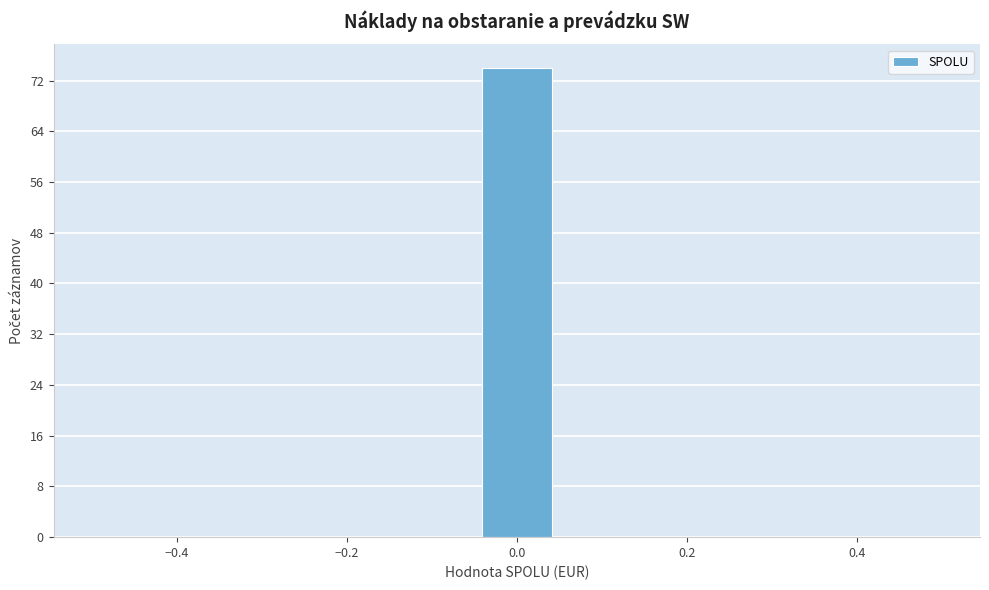

What is the height of the bar covering -0.04 to 0.04 on the x-axis? Neither the bar edges nor the heights are printed on the chart, so give them approximately, as read against the axes.

74